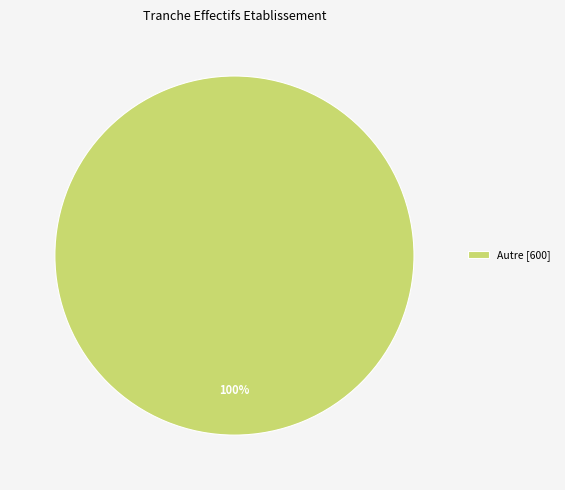

Rank the categories by value from lowest to highest.

Autre [600]